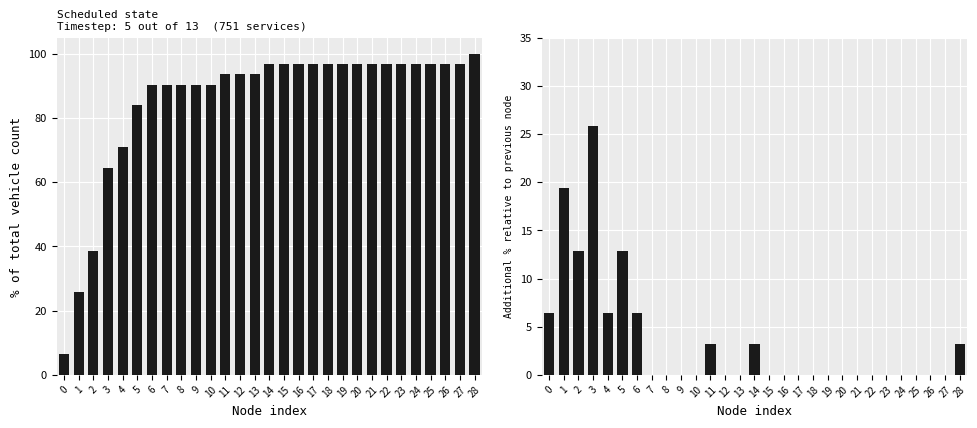

Reading right to left, list all the values displayed in this chart.

diagonal_values: 28=100.0	27=96.8	26=96.8	25=96.8	24=96.8	23=96.8	22=96.8	21=96.8	20=96.8	19=96.8	18=96.8	17=96.8	16=96.8	15=96.8	14=96.8	13=93.5	12=93.5	11=93.5	10=90.3	9=90.3	8=90.3	7=90.3	6=90.3	5=83.9	4=71.0	3=64.5	2=38.7	1=25.8	0=6.5
incremental: 28=3.2	27=0.0	26=0.0	25=0.0	24=0.0	23=0.0	22=0.0	21=0.0	20=0.0	19=0.0	18=0.0	17=0.0	16=0.0	15=0.0	14=3.2	13=0.0	12=0.0	11=3.2	10=0.0	9=0.0	8=0.0	7=0.0	6=6.5	5=12.9	4=6.5	3=25.8	2=12.9	1=19.4	0=6.5